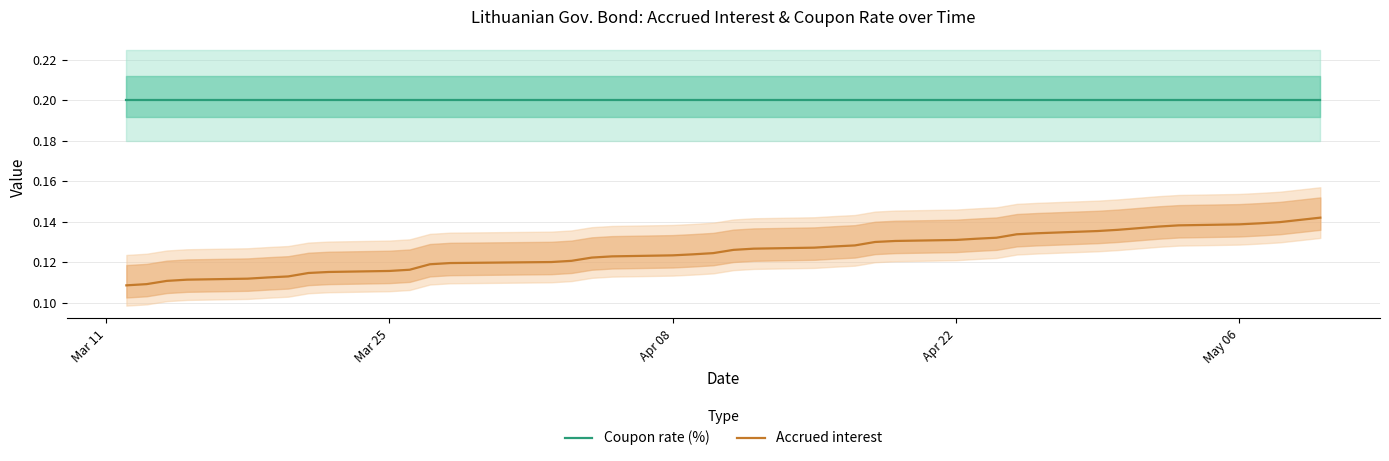

True or false: Accrued interest and Coupon rate (%) intersect in this chart.

False